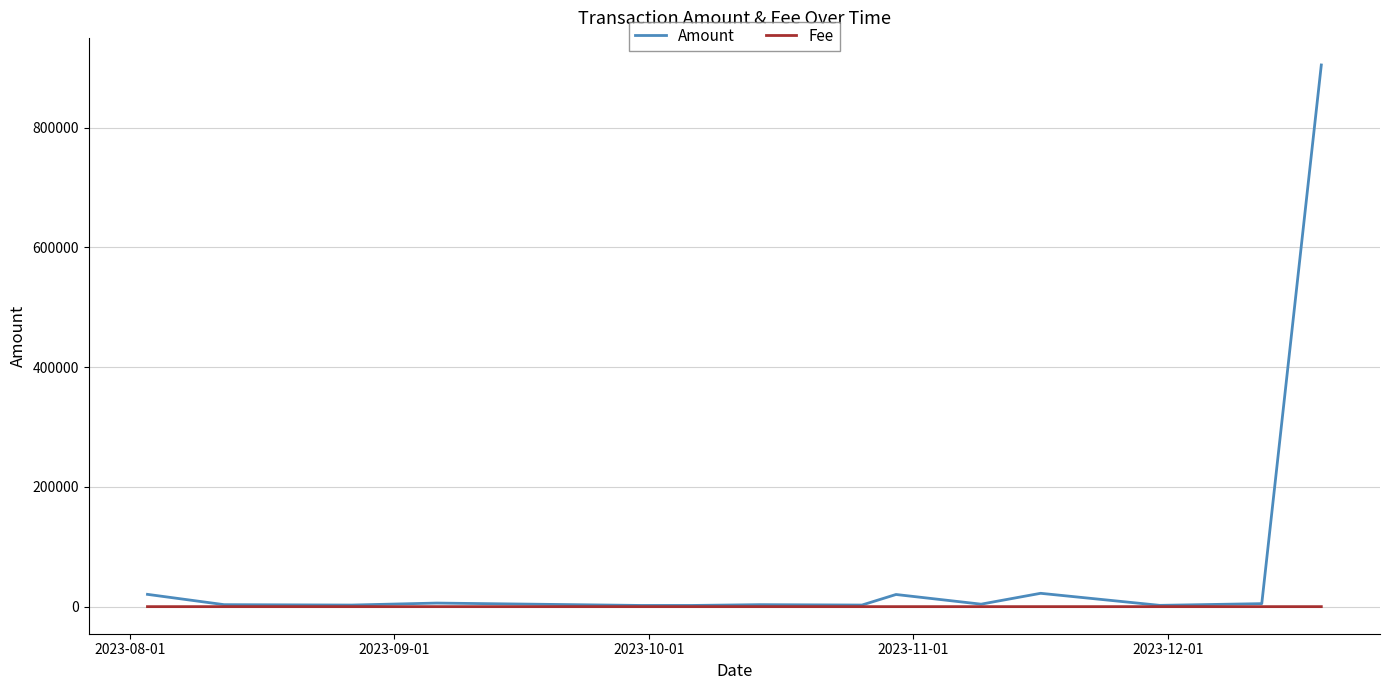

List the series in order of their peak value, lowest first.

Fee, Amount